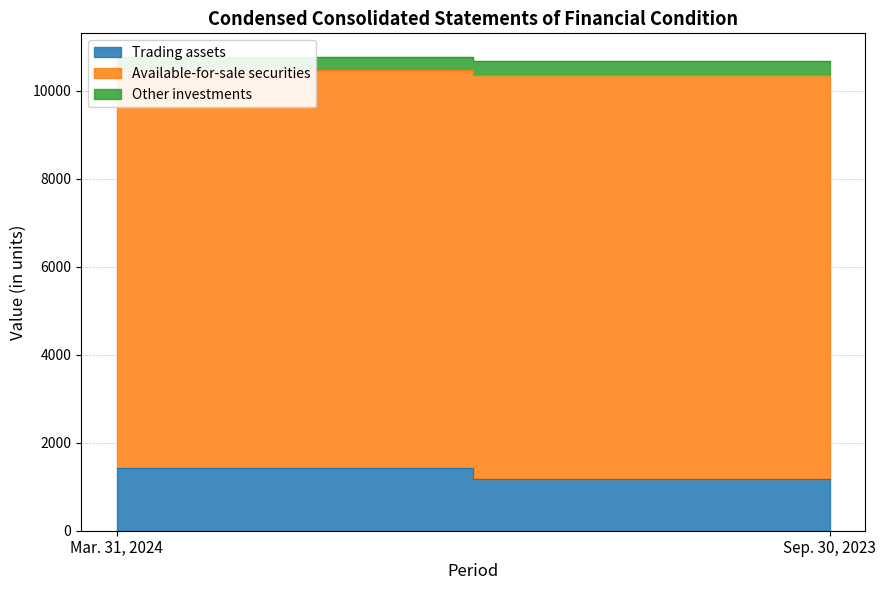

Reading left to right, extract all data points from this chart.

Trading assets: Mar. 31, 2024=1434	Sep. 30, 2023=1187
Available-for-sale securities: Mar. 31, 2024=9031	Sep. 30, 2023=9181
Other investments: Mar. 31, 2024=306	Sep. 30, 2023=306